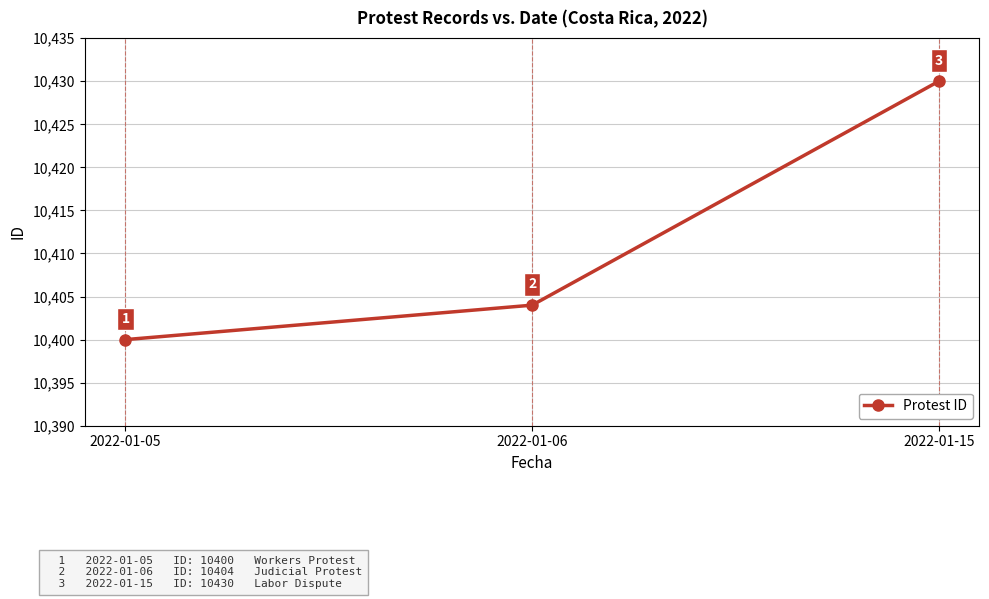

Reading right to left, extract all data points from this chart.

2022-01-15=10430	2022-01-06=10404	2022-01-05=10400